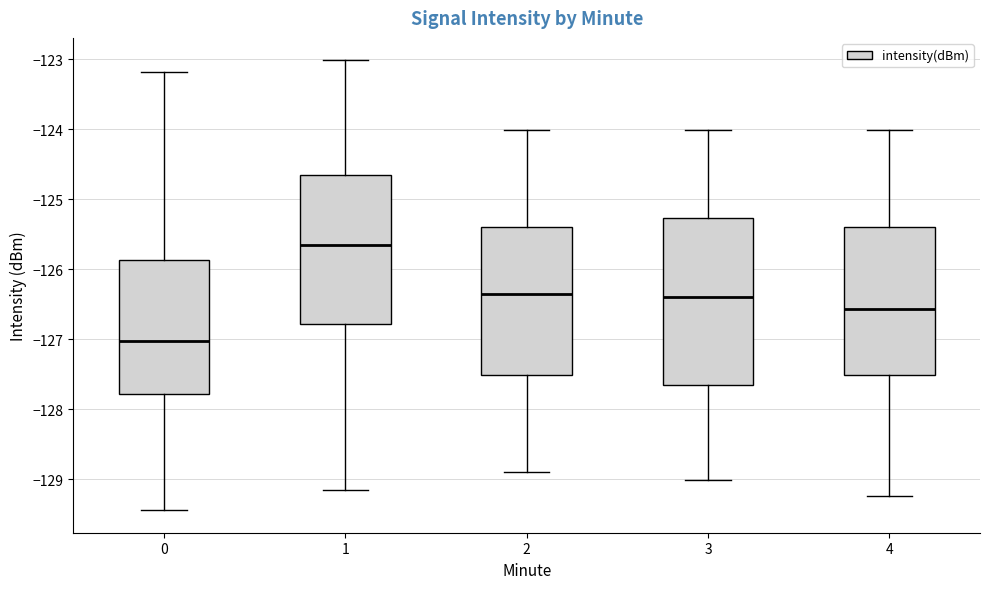

Where does the median line of the box at x = 2 sit on the y-axis? The values are not printed on the chart, so give them approximately, as read against the axis.

-126.3